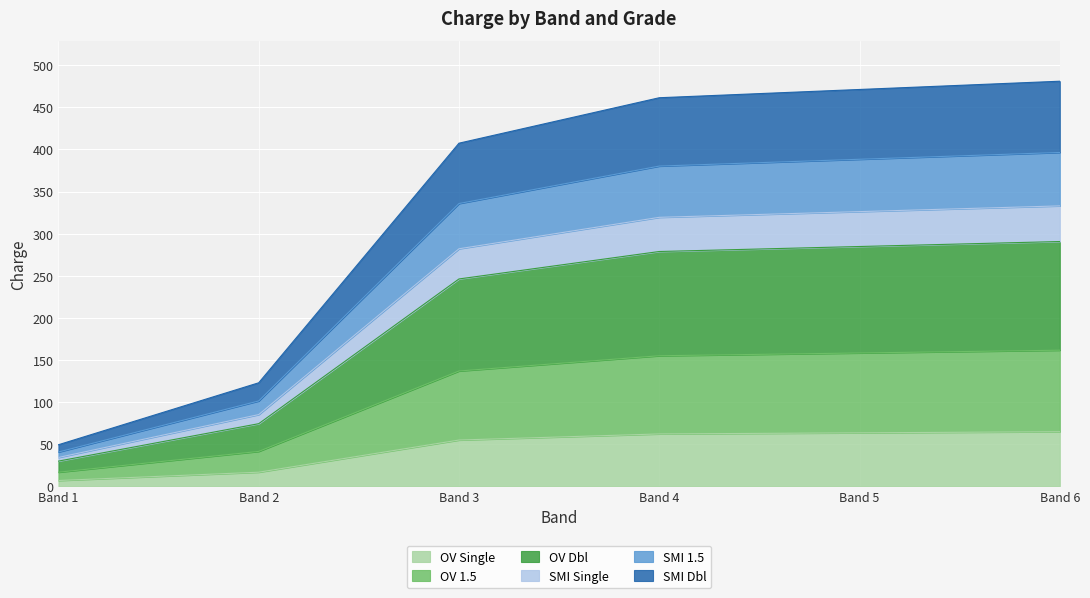

What is the total value across all series at Band 6?

481.1